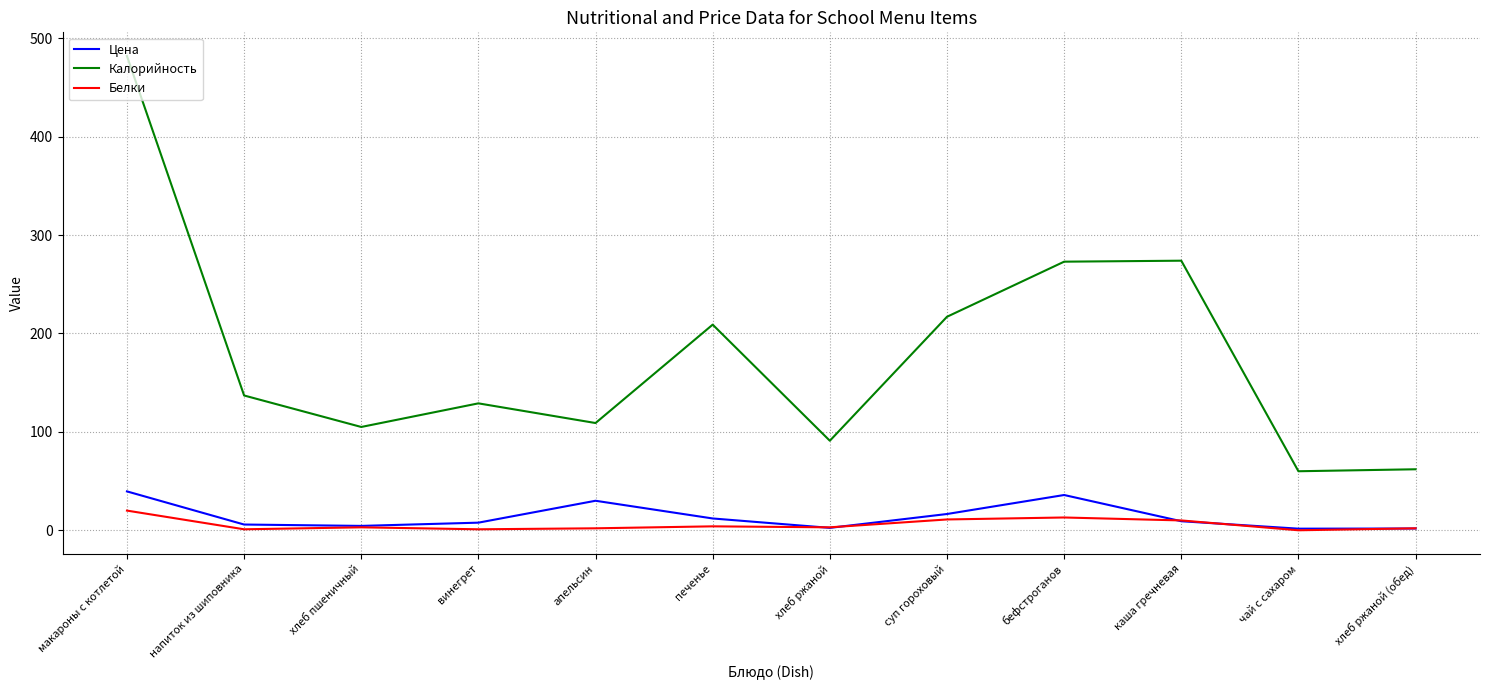

After their last crossing, which series has the higher values: Цена or Белки?

Белки